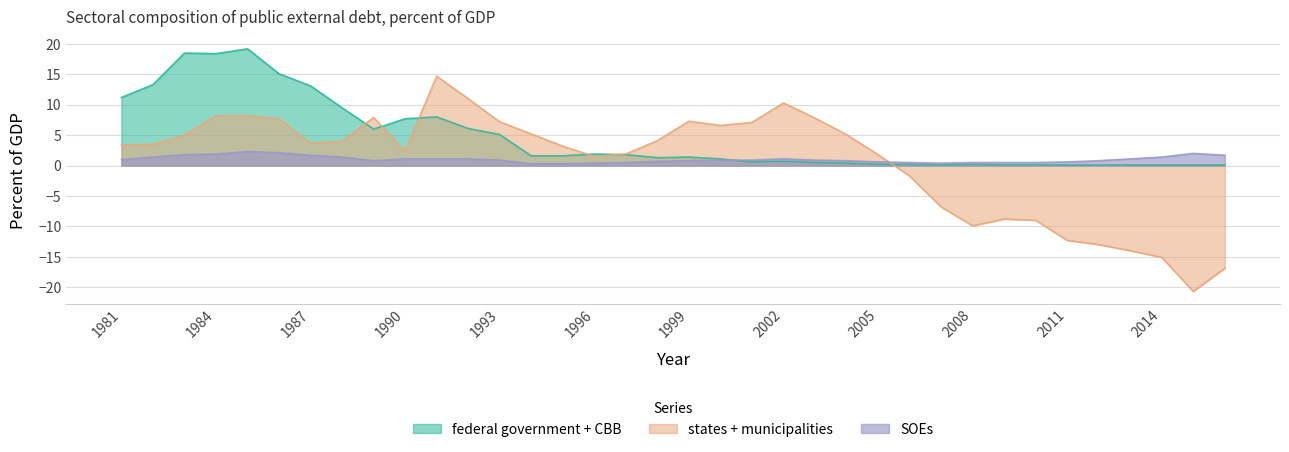

How many data points does each series have?

36